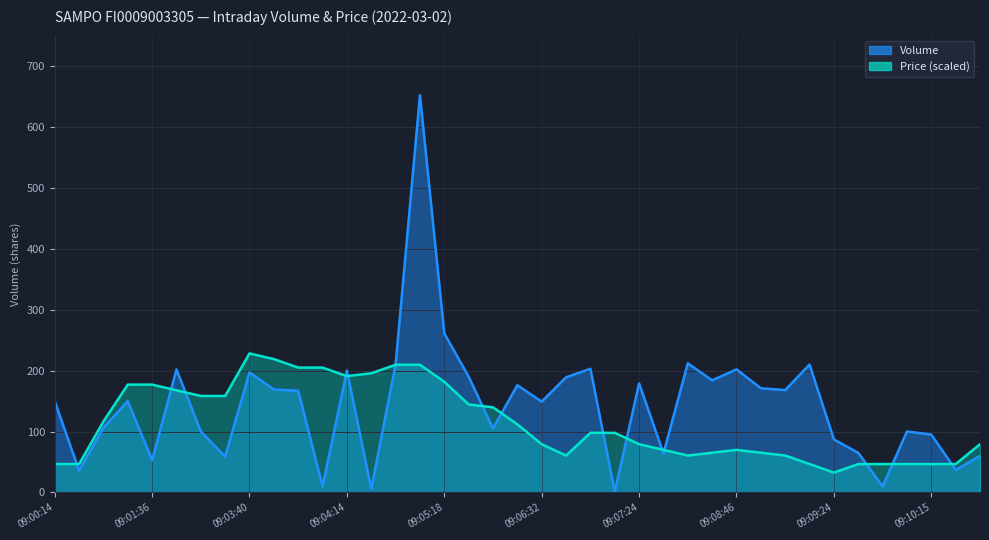

The value of Price at 09:09:11 is 60.5. True or false?

True